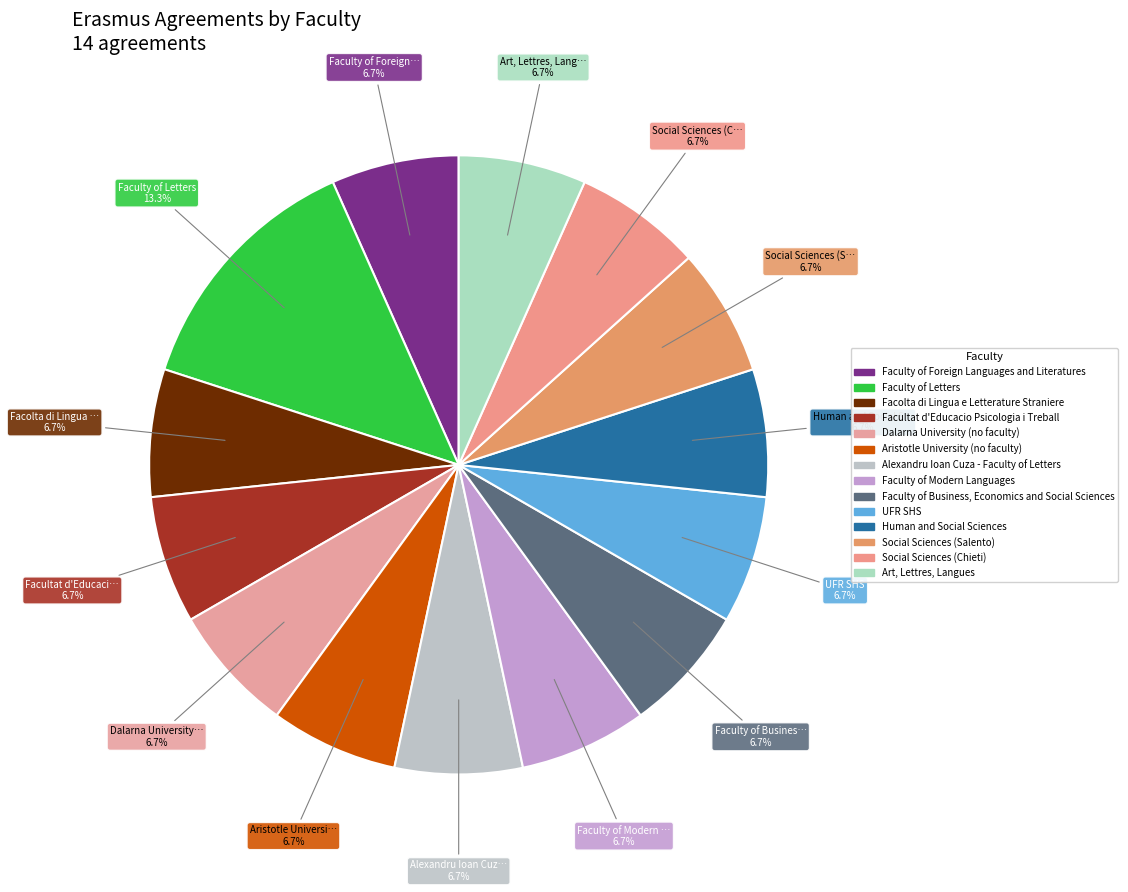

Approximately how many times larger is the value at Aristotle University (no faculty) compared to Art, Lettres, Langues?

1.0